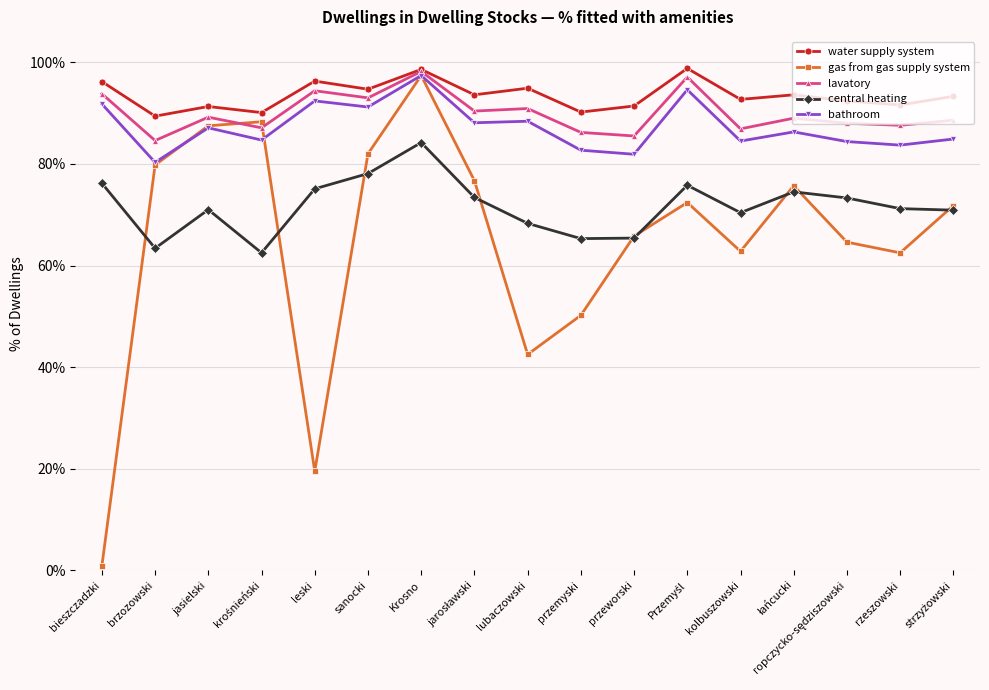

What is the sum of all lavatory values?

1530.5